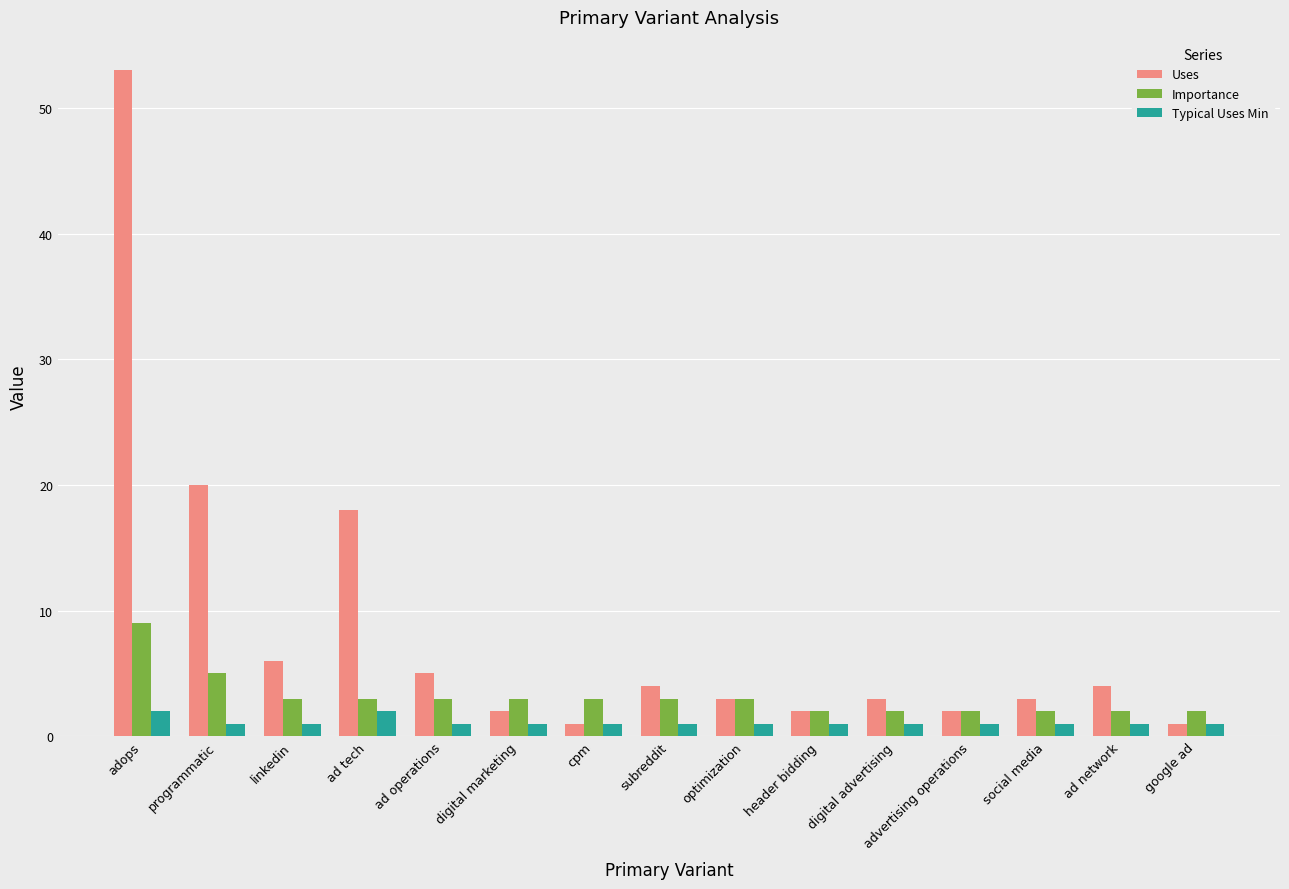

What is the value of the Uses bar at the 14th from the left?

4